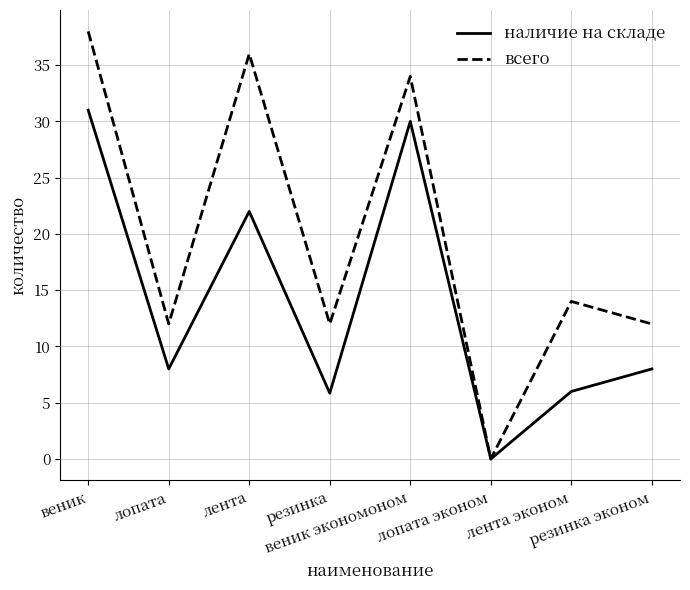

List the series in order of their peak value, highest first.

всего, наличие на складе